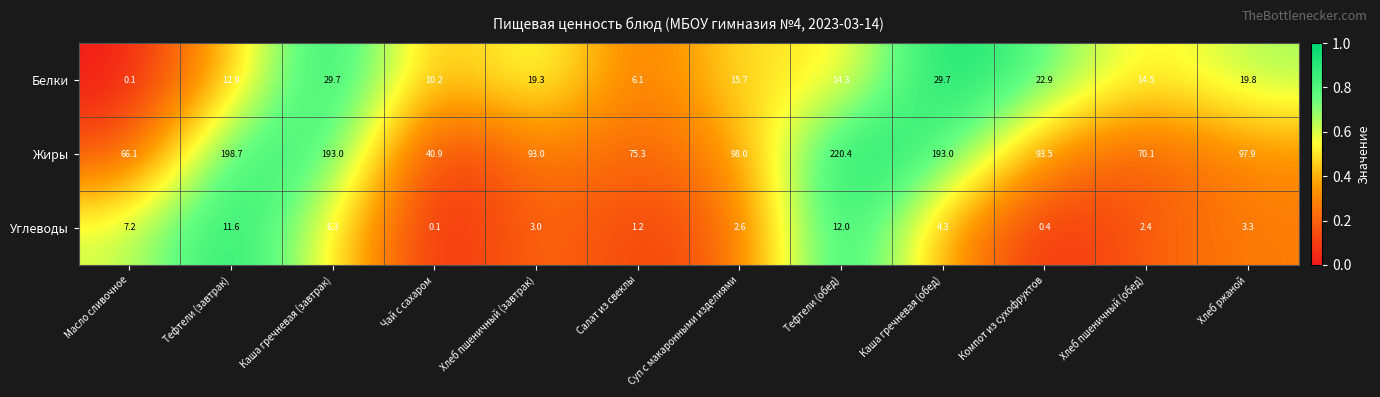

What is the sum of all Углеводы values?

54.4